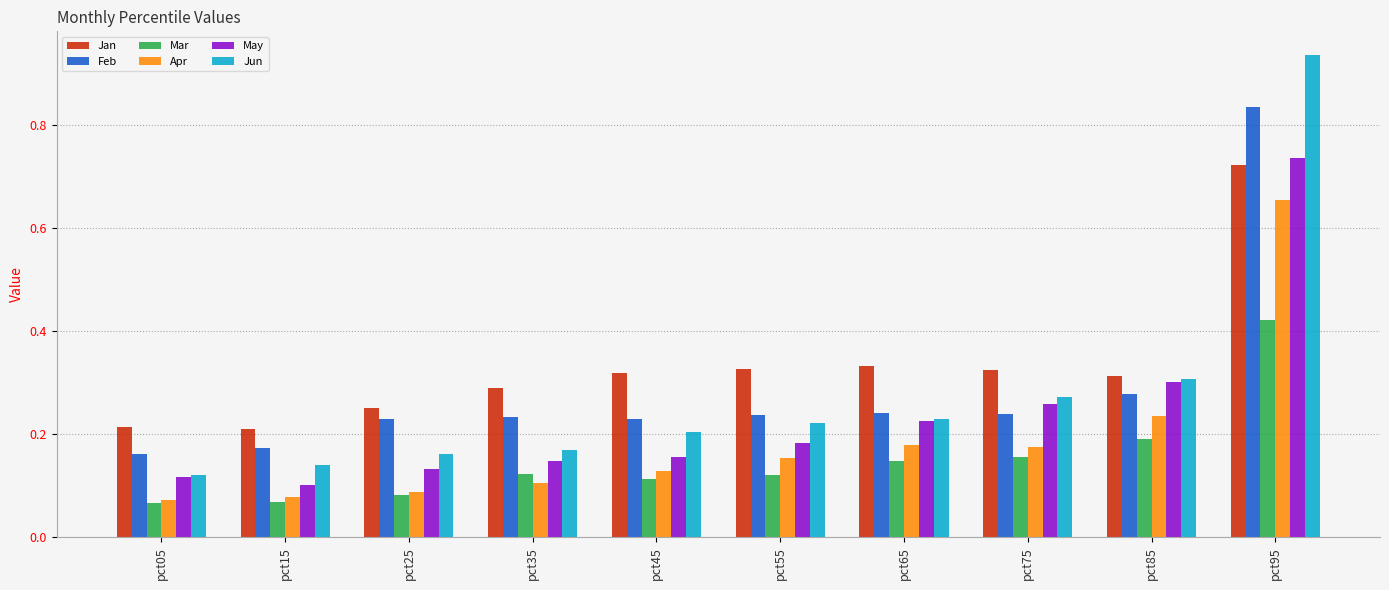

Which series has the widest spread of values?

Jun